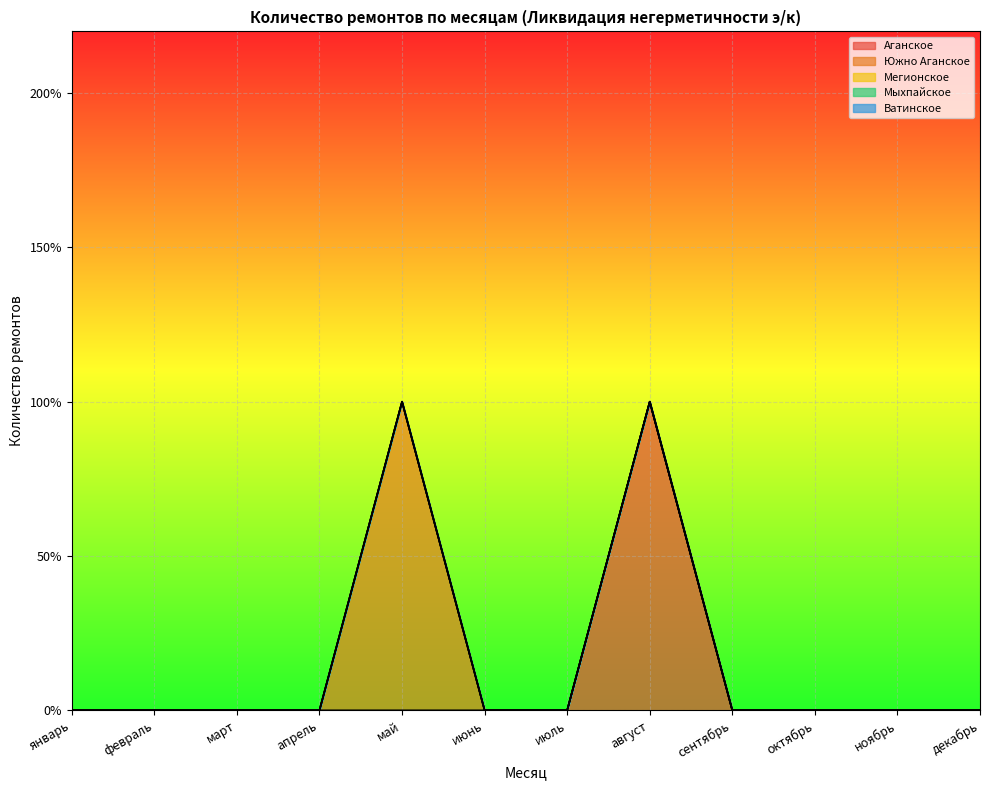

Reading left to right, transcribe all the data shown in this chart.

Аганское: январь=0	февраль=0	март=0	апрель=0	май=0	июнь=0	июль=0	август=1	сентябрь=0	октябрь=0	ноябрь=0	декабрь=0
Южно Аганское: январь=0	февраль=0	март=0	апрель=0	май=1	июнь=0	июль=0	август=0	сентябрь=0	октябрь=0	ноябрь=0	декабрь=0
Мегионское: январь=0	февраль=0	март=0	апрель=0	май=0	июнь=0	июль=0	август=0	сентябрь=0	октябрь=0	ноябрь=0	декабрь=0
Мыхпайское: январь=0	февраль=0	март=0	апрель=0	май=0	июнь=0	июль=0	август=0	сентябрь=0	октябрь=0	ноябрь=0	декабрь=0
Ватинское: январь=0	февраль=0	март=0	апрель=0	май=0	июнь=0	июль=0	август=0	сентябрь=0	октябрь=0	ноябрь=0	декабрь=0